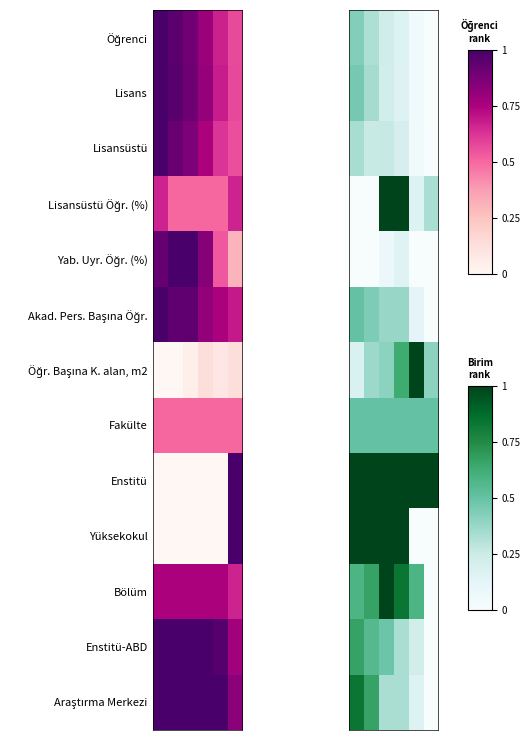

Between 2 and 4, which is larger?

2